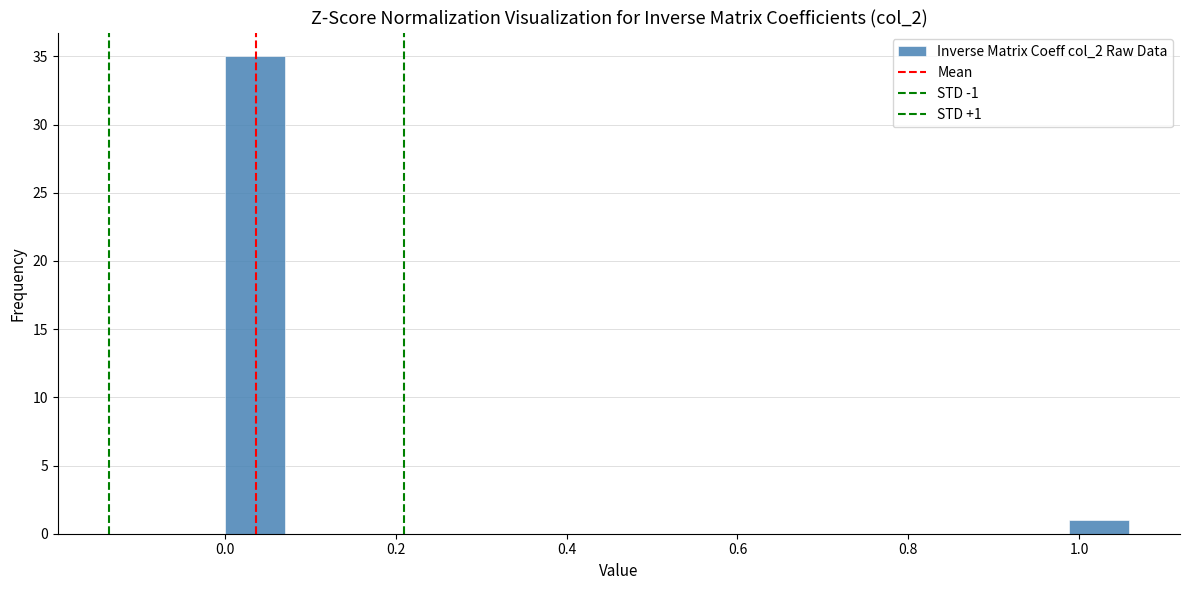

Read against the x-axis, roughly where is the centre of the tallest bar?

0.04